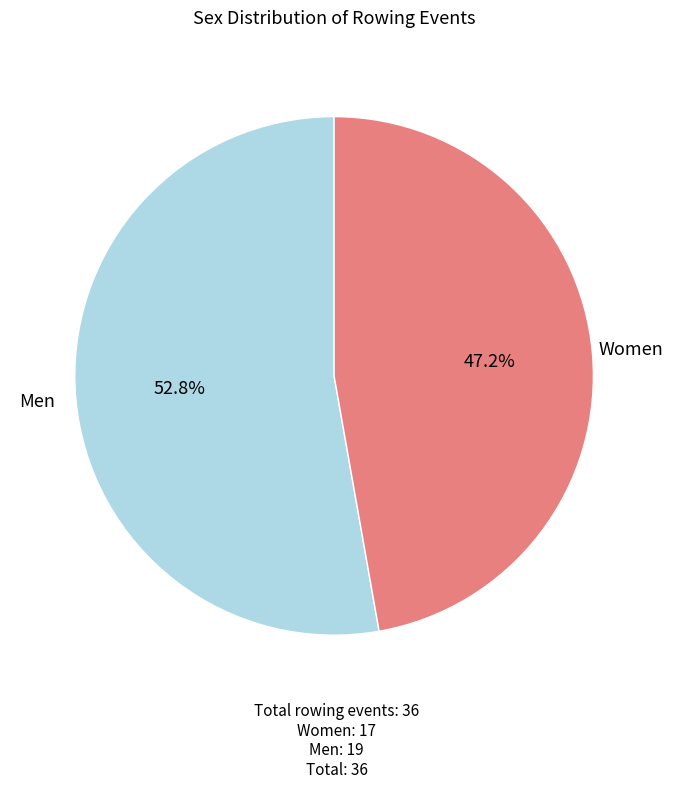

Does any single category account for the majority?

Yes